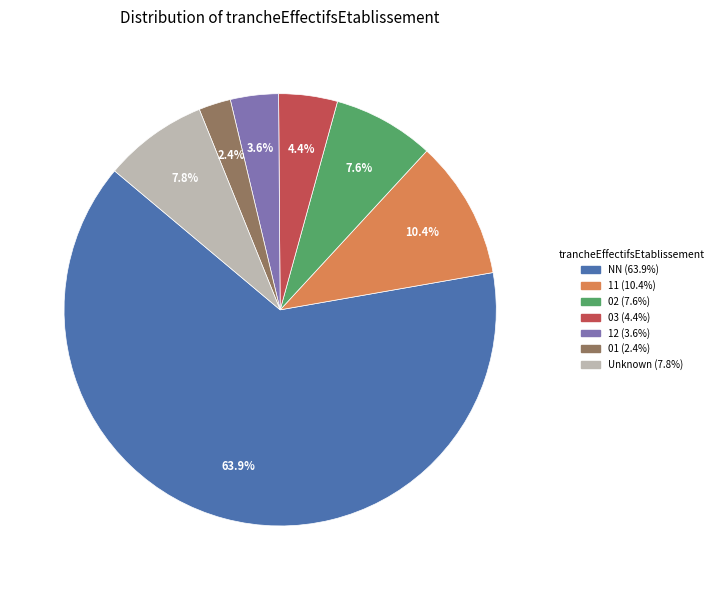

Is there a majority slice in this chart?

Yes